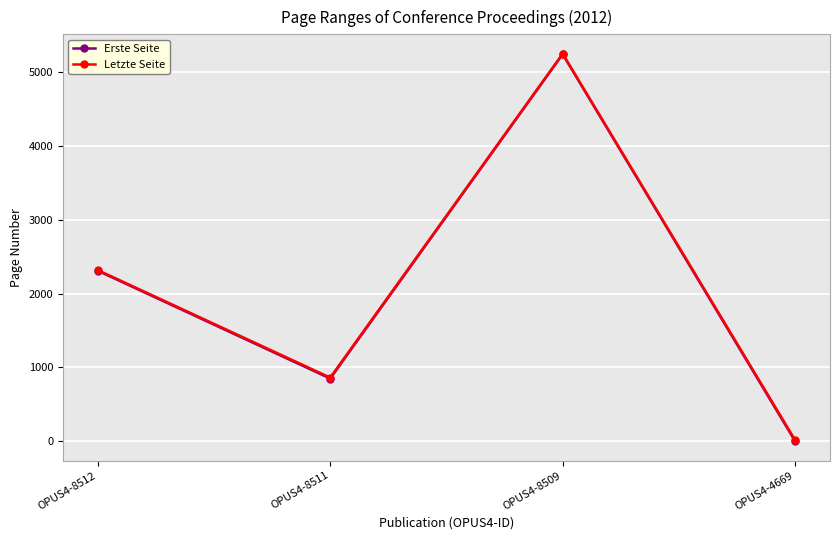

Between OPUS4-8512 and OPUS4-4669, which series saw the biggest shift?

Erste Seite